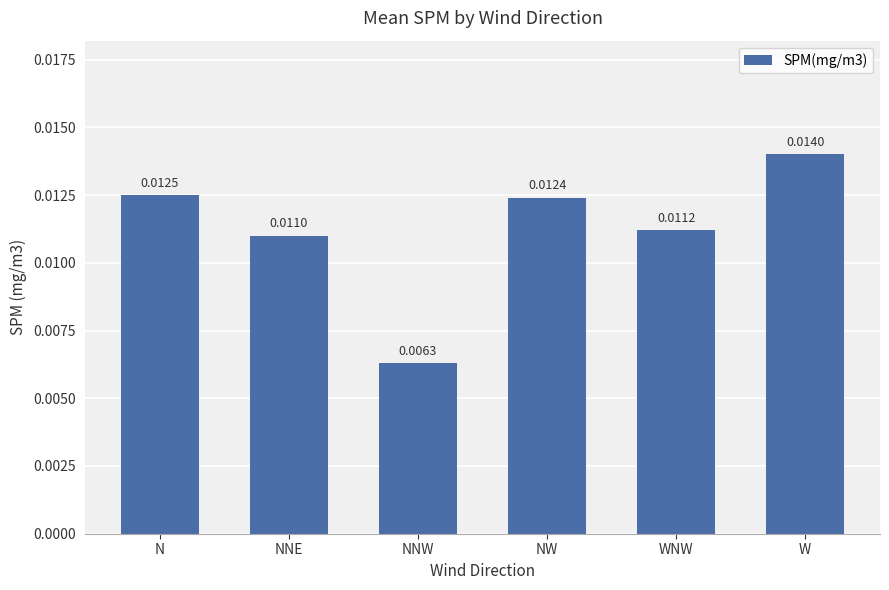

Is it true that the value at NNE is 0.0?

False